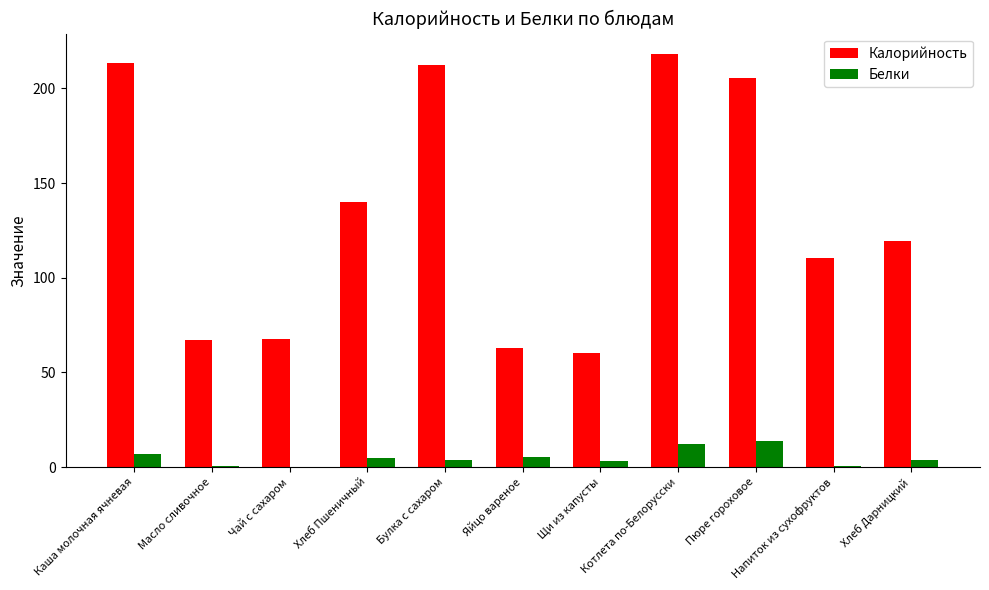

The Калорийность series shows 371.2 at Булка с сахаром. True or false?

False